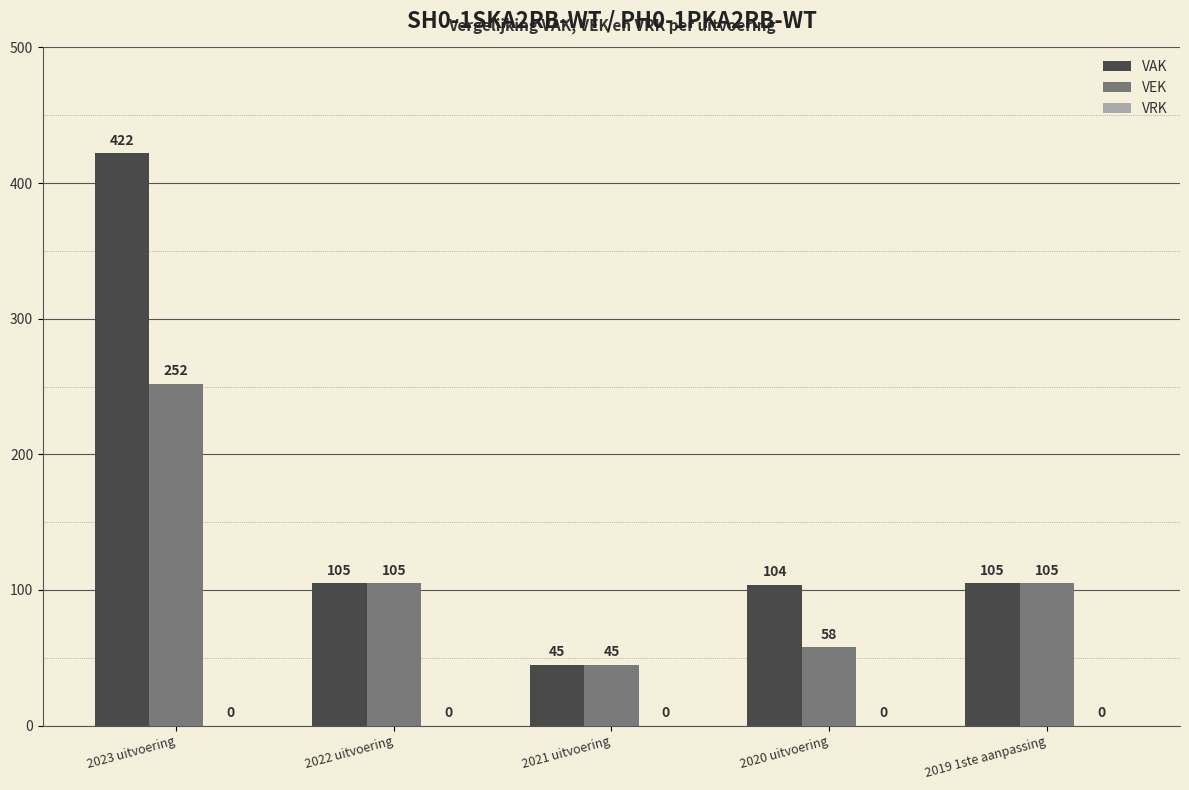

What is the sum of the VAK values at 2020 uitvoering and 2019 1ste aanpassing?

209